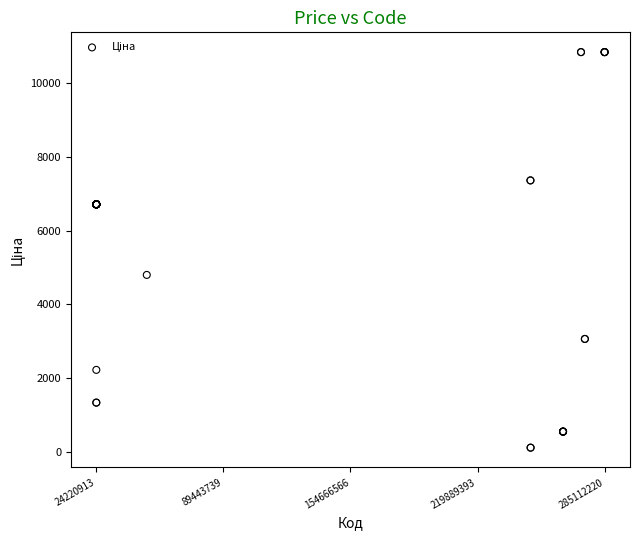

What Y value in the scatter plot is closest to 5475?

4796.4